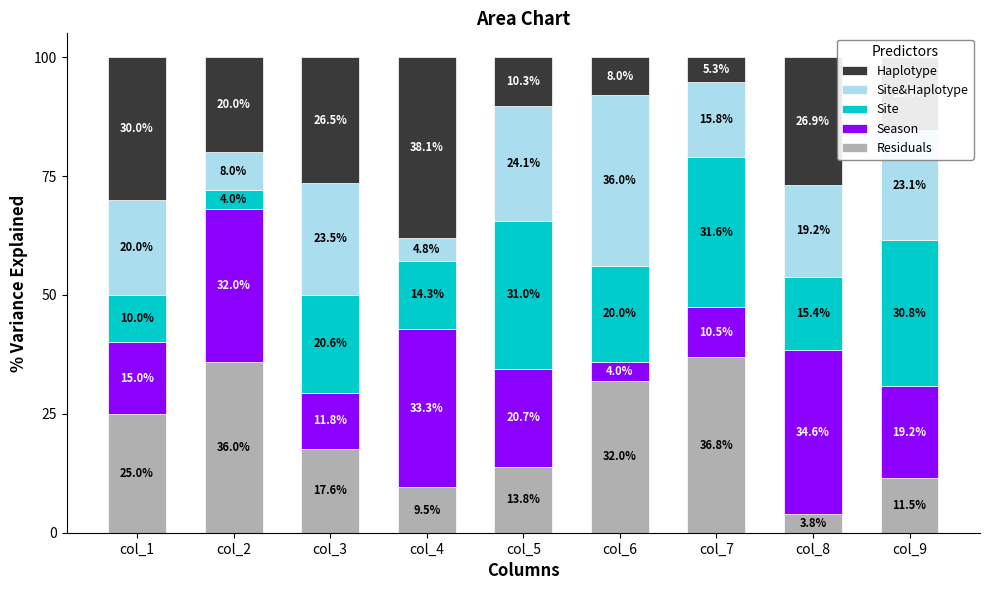

At which label does Residuals reach its minimum?

col_8